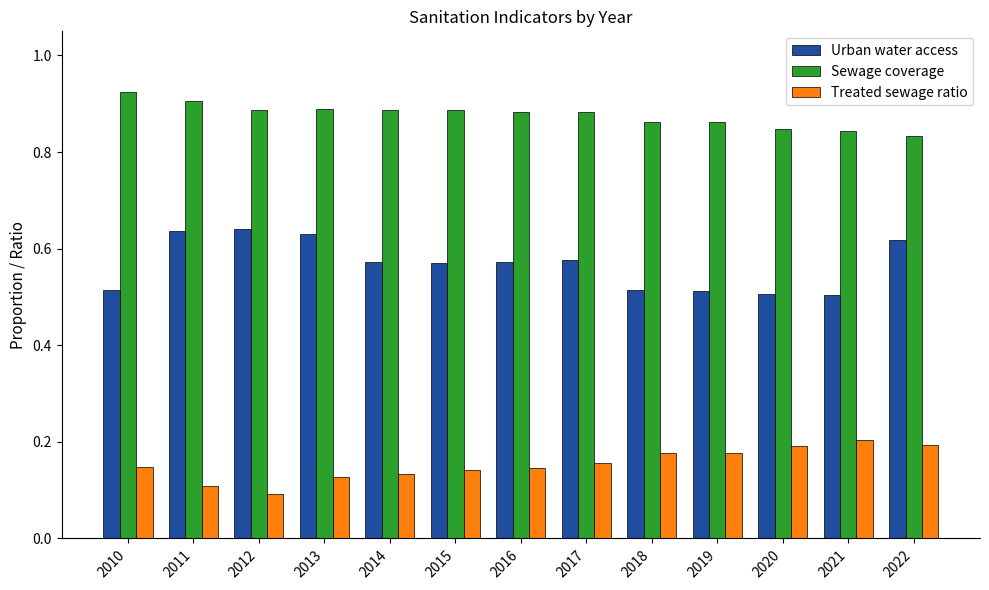

Is it true that Treated sewage ratio equals 0.2 at 2018?

True